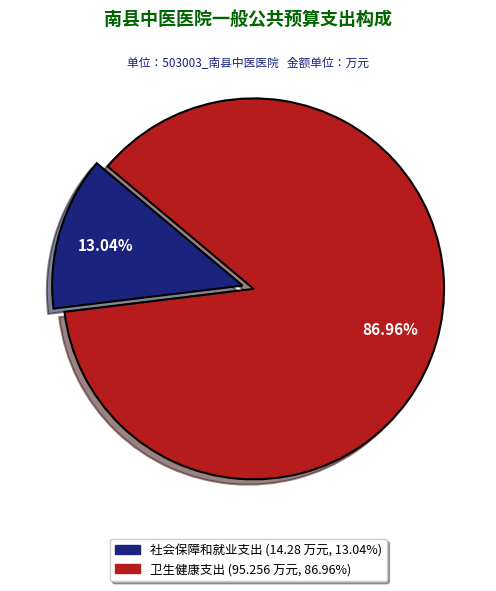

Count the number of slices in the pie.

2